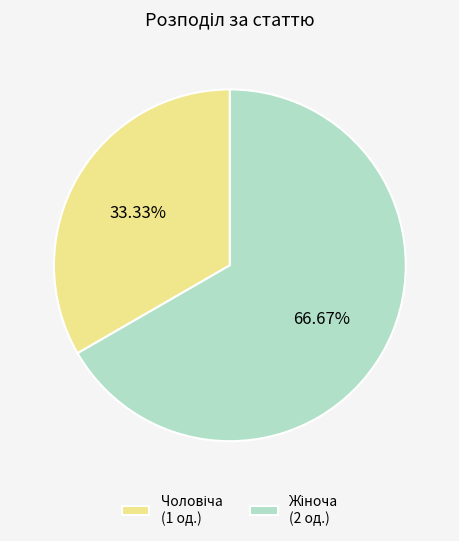

Does any single category account for the majority?

Yes